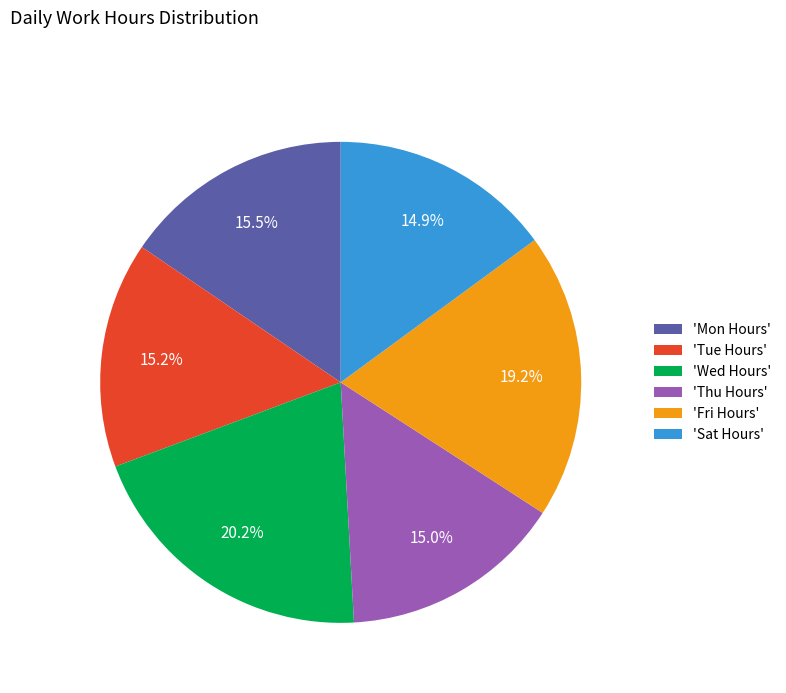

Which category has the biggest portion of the pie?

'Wed Hours'